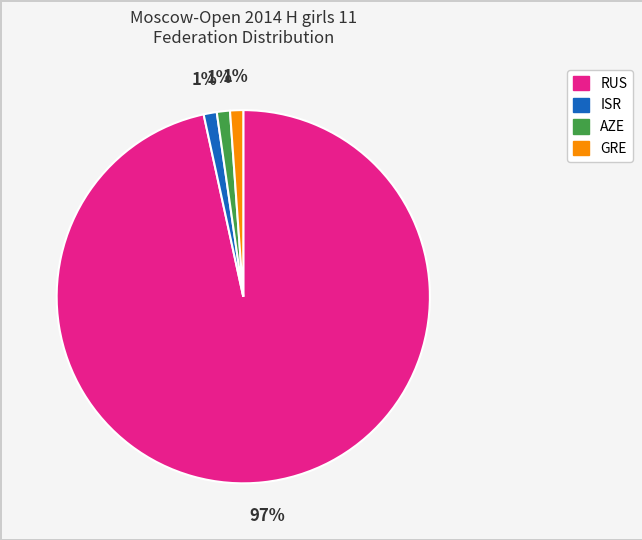

How many slices are in this pie chart?

4